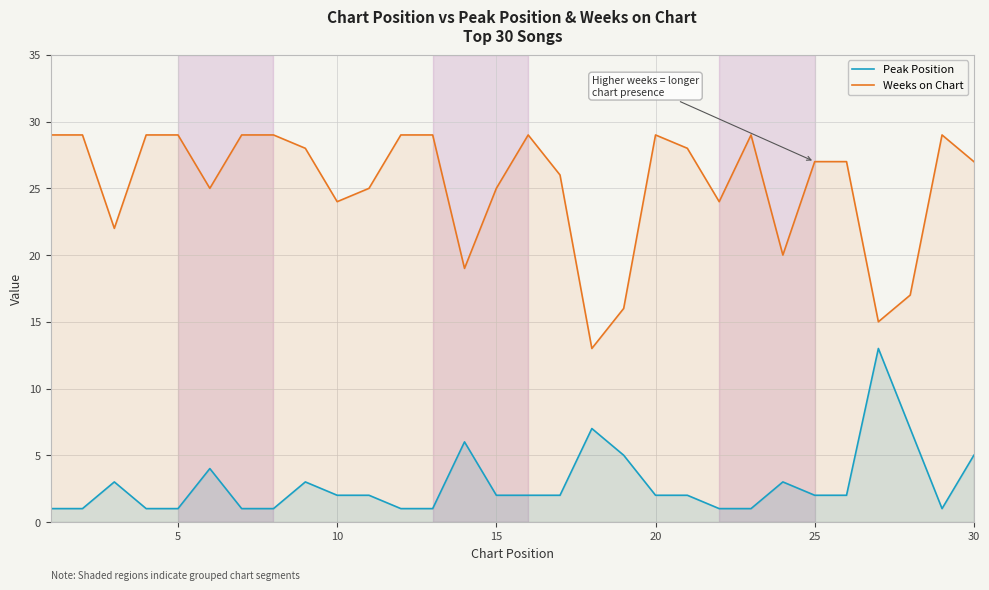

At how many categories does at least one series exceed 1?

30